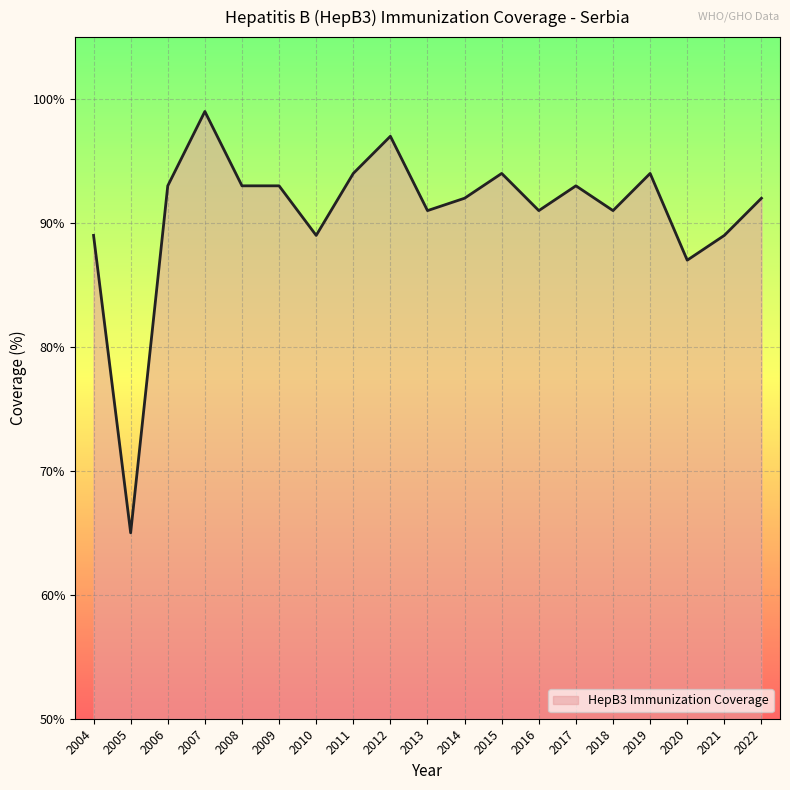

Which category has the lowest value across all series?

2005